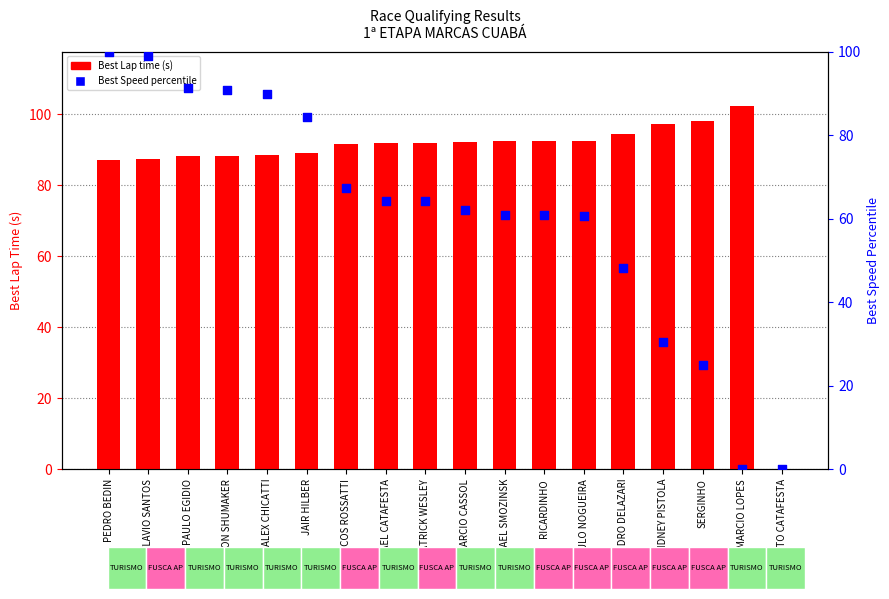

Which series reaches the minimum Y coordinate?

Best Lap time (s)